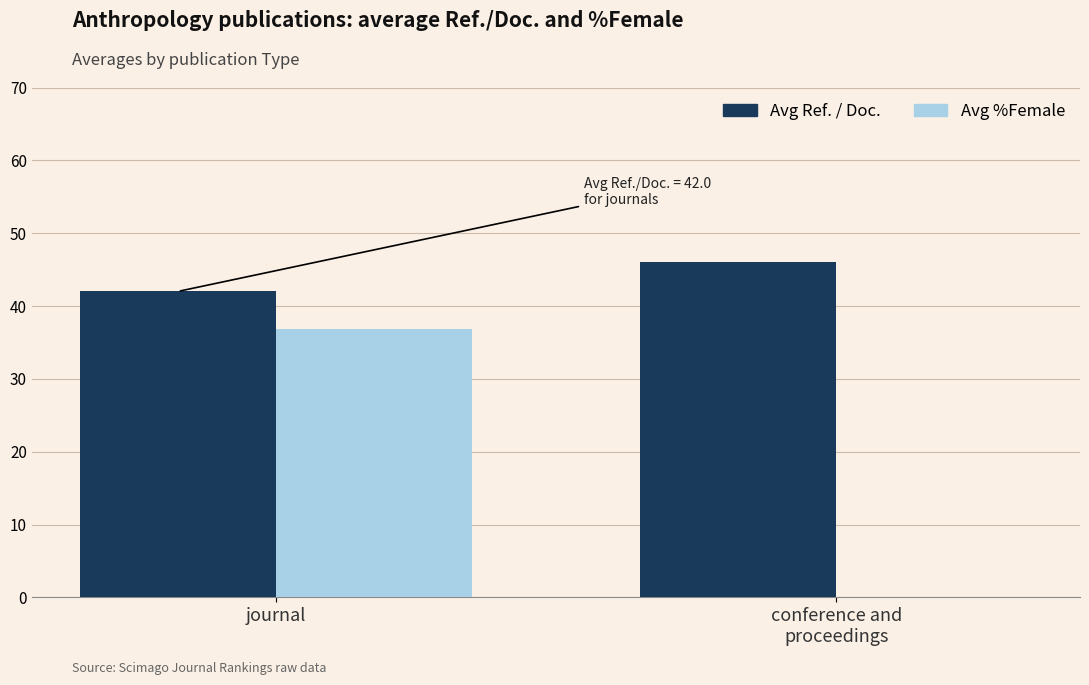

How many data points in Avg %Female are above 36?

1